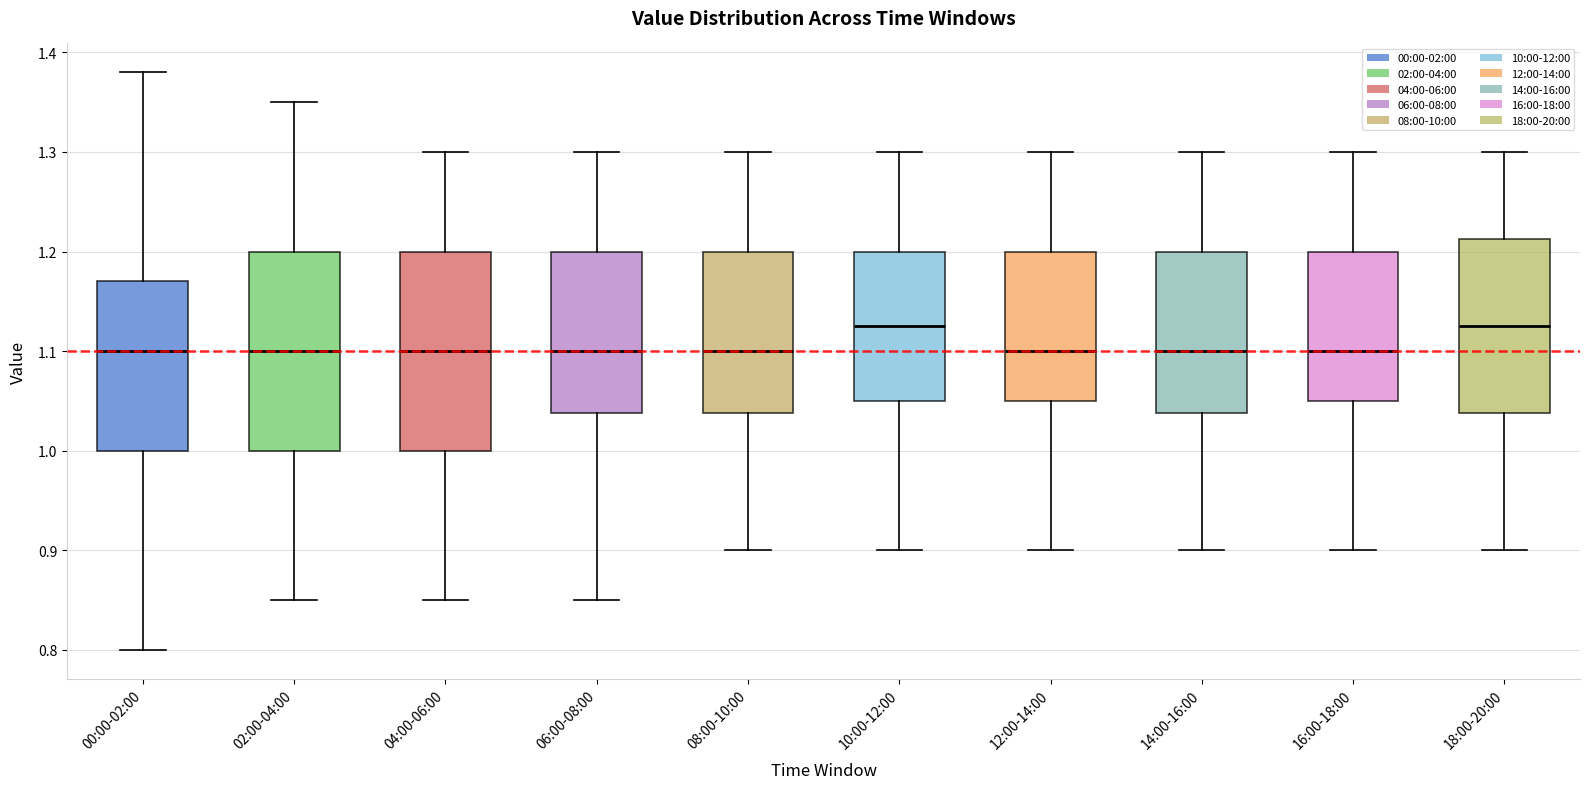

Where does the lower whisker of the box for 18:00-20:00 end on the y-axis? The values are not printed on the chart, so give them approximately, as read against the axis.

0.90